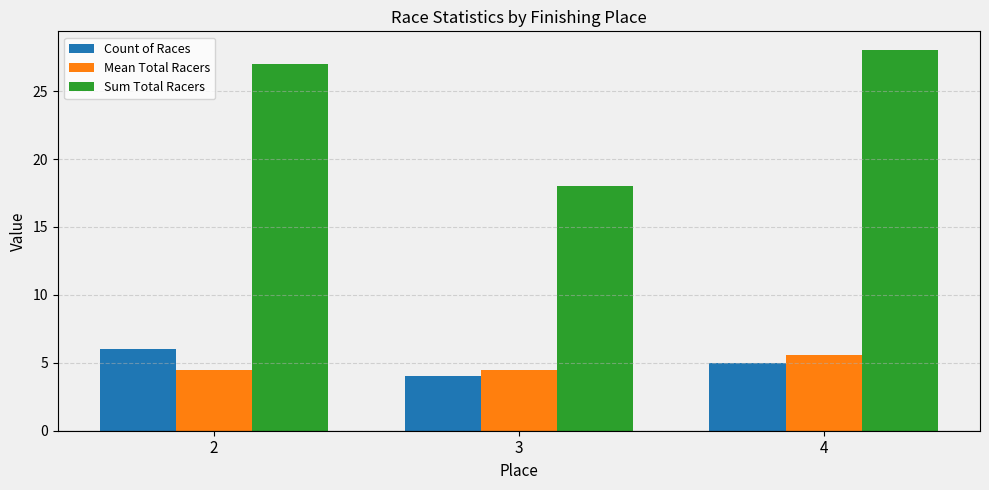

Between 3 and 4, which series saw the biggest shift?

Sum Total Racers